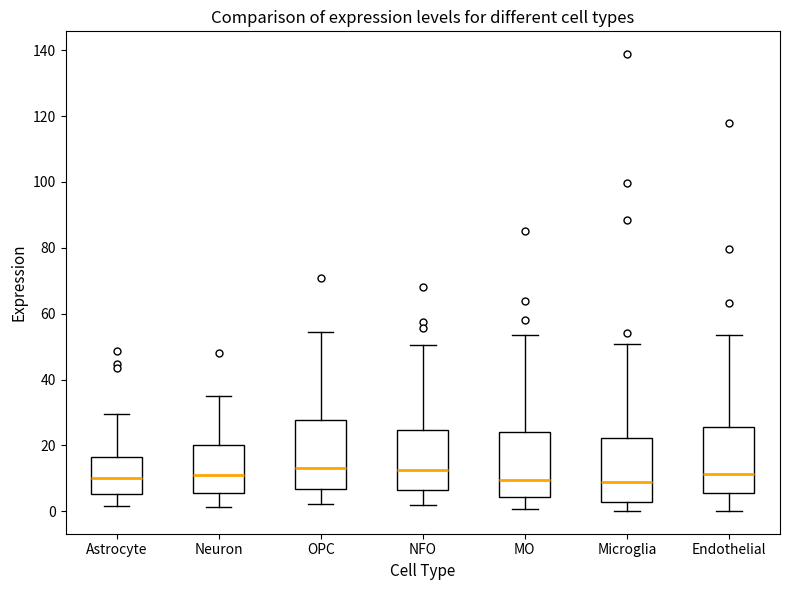

Reading left to right, transcribe this box plot: for each box, give where its median line is, the range the box spans, and where its two whiskers end, as read against the y-axis. The values are not printed on the chart, so give them approximately, as read against the axis.

Astrocyte: median 10, box 6 to 16, whiskers 2 to 30
Neuron: median 12, box 6 to 20, whiskers 2 to 36
OPC: median 14, box 6 to 28, whiskers 2 to 54
NFO: median 12, box 6 to 24, whiskers 2 to 50
MO: median 10, box 4 to 24, whiskers 0 to 54
Microglia: median 8, box 2 to 22, whiskers 0 to 50
Endothelial: median 12, box 6 to 26, whiskers 0 to 54